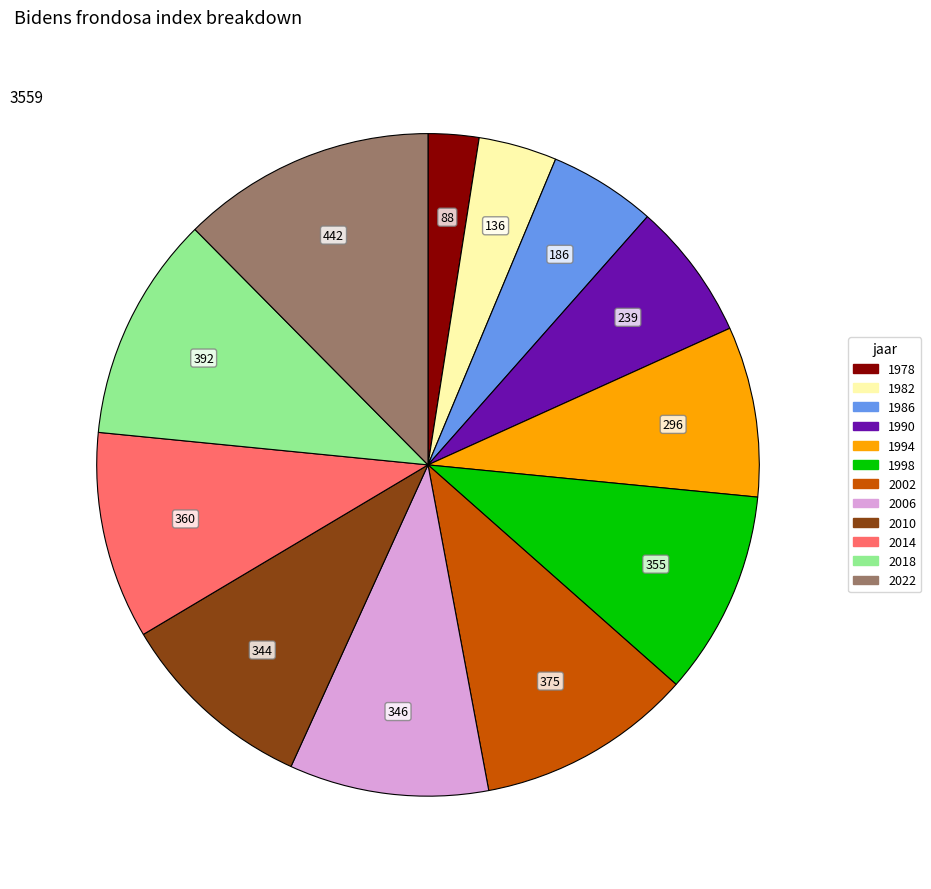

The 1994 slice represents 23% of the pie. True or false?

False